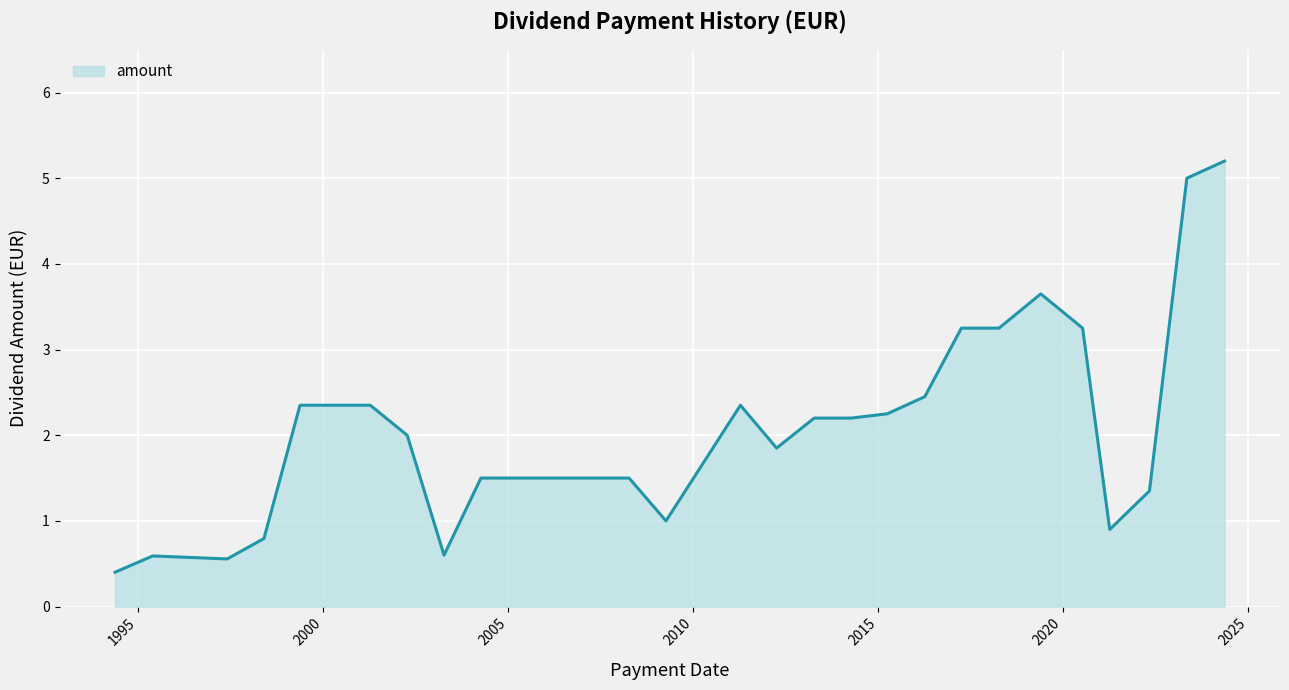

What is the minimum value shown in the chart?

0.4